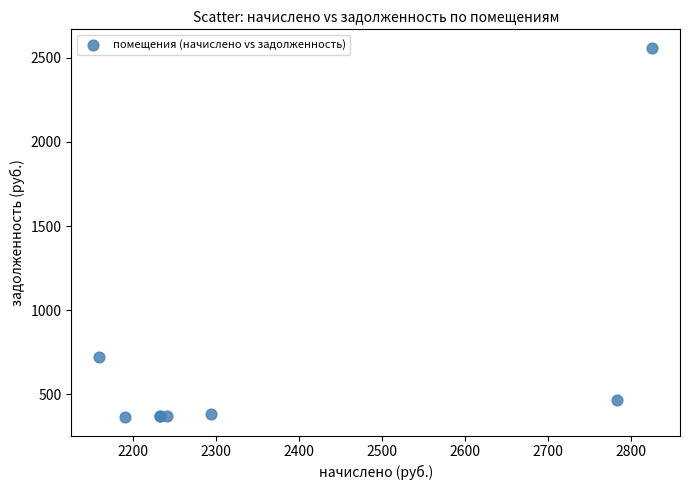

What Y value in the scatter plot is closest to 1462?

719.6